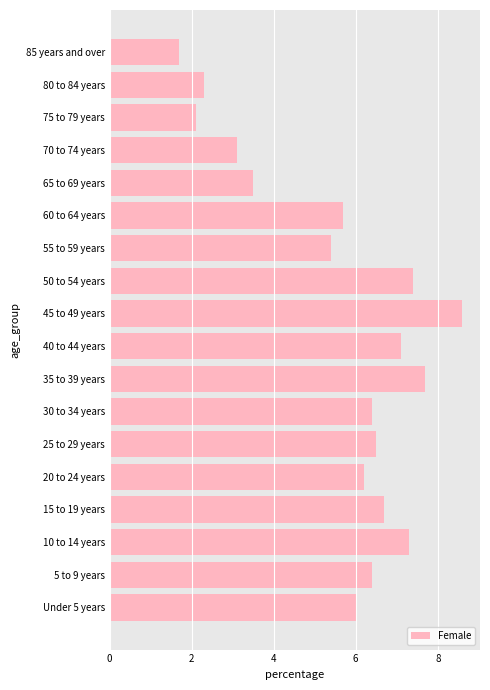

Count the number of data series in this chart.

1